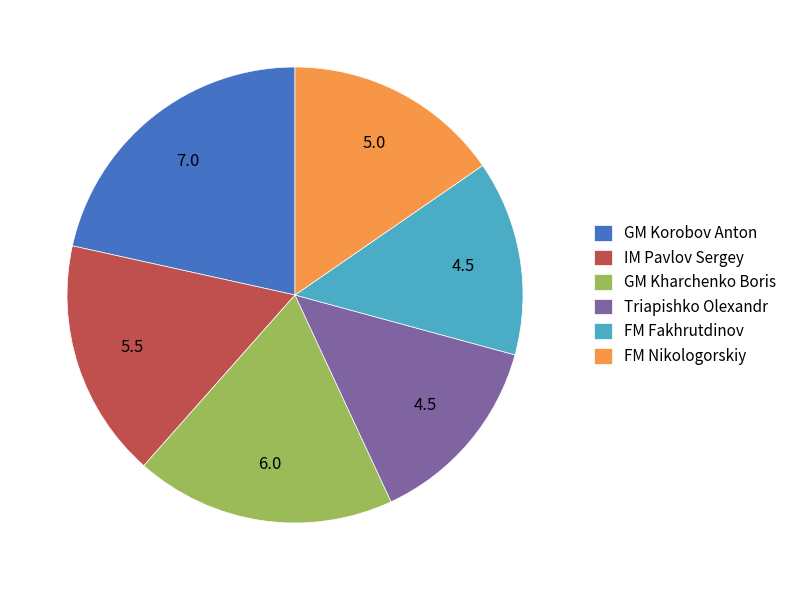

True or false: IM Pavlov Sergey accounts for 32% of the total.

False